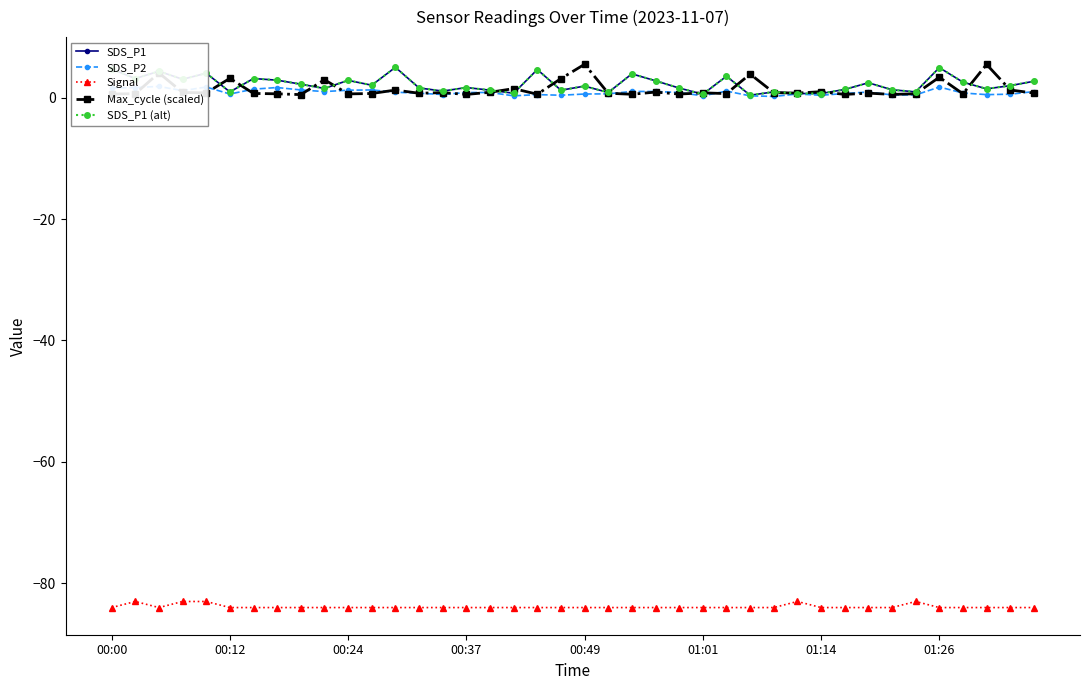

Which series has the largest range (max minus min)?

Max_cycle (scaled)